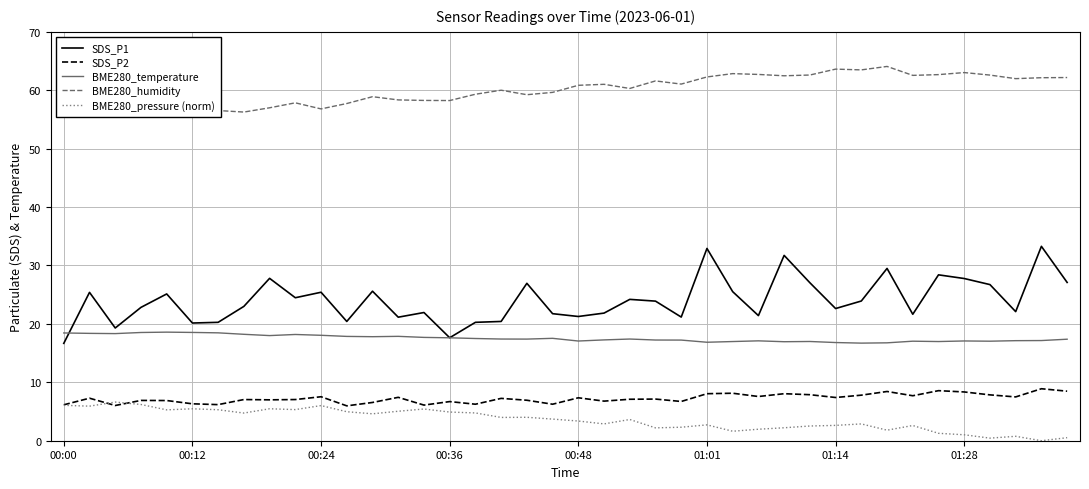

Where does the BME280_humidity series first go above 60?

17